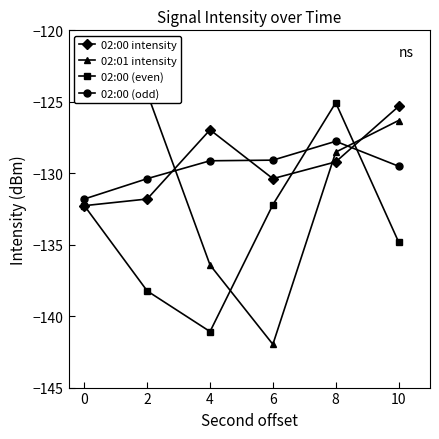

Reading left to right, what are all the values shown in this chart?

02:00 intensity: 0=-132.3	2=-131.8	4=-127.0	6=-130.4	8=-129.2	10=-125.3
02:01 intensity: 0=-124.3	2=-124.4	4=-136.4	6=-142.0	8=-128.5	10=-126.3
02:00 (even): 0=-132.3	2=-138.2	4=-141.1	6=-132.2	8=-125.1	10=-134.8
02:00 (odd): 0=-131.8	2=-130.4	4=-129.1	6=-129.1	8=-127.8	10=-129.5